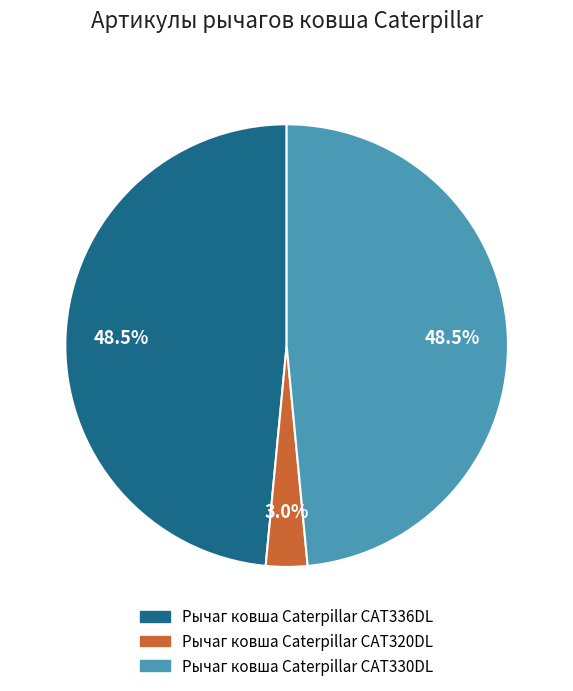

How many segments does this pie chart have?

3